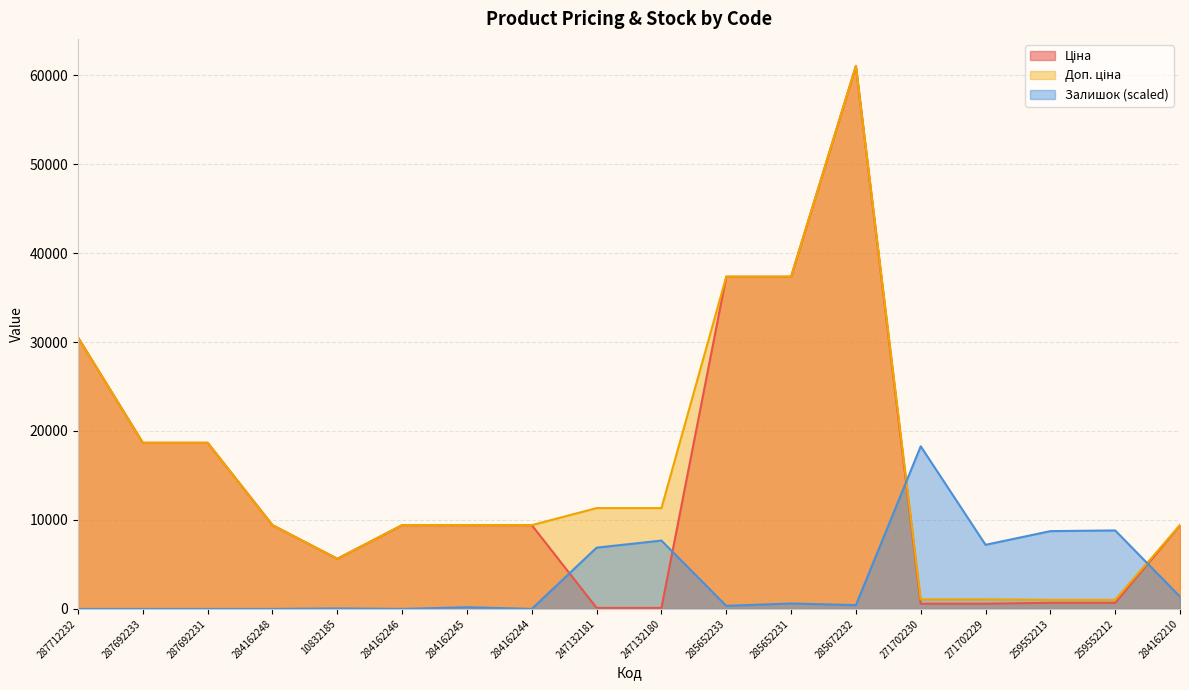

What is the label of the 15th point from the right?

284162248